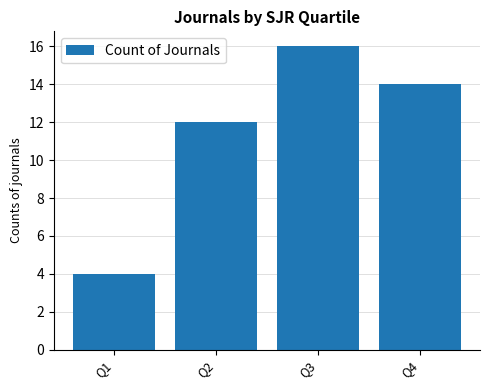

Where is the data nearest to the value 10?

Q2